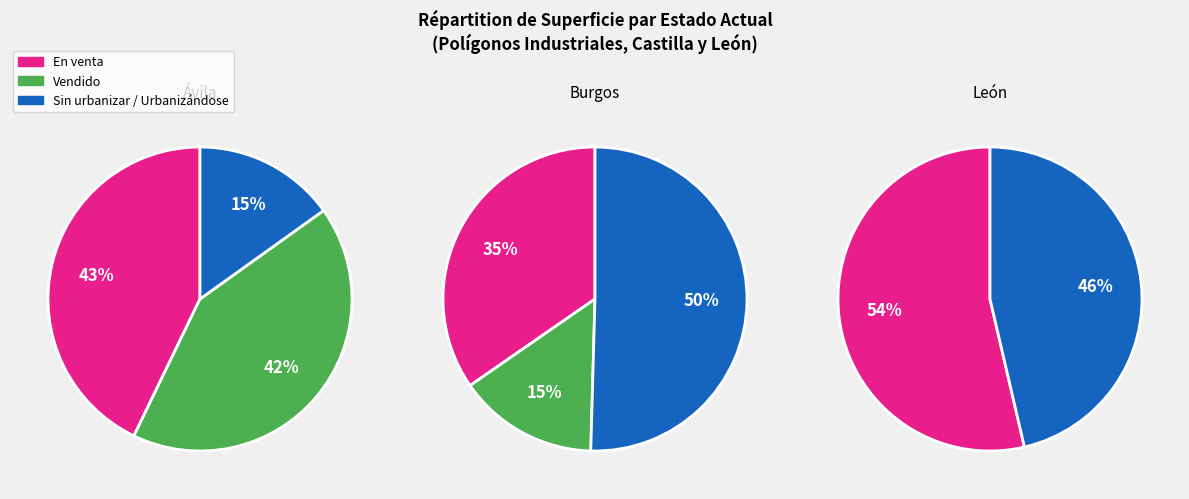

Is Segovia the majority of the pie?

No